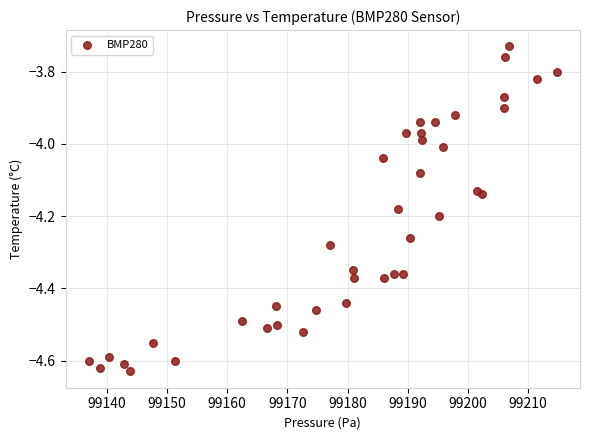

What is the range of X values (max minus min)?

77.7